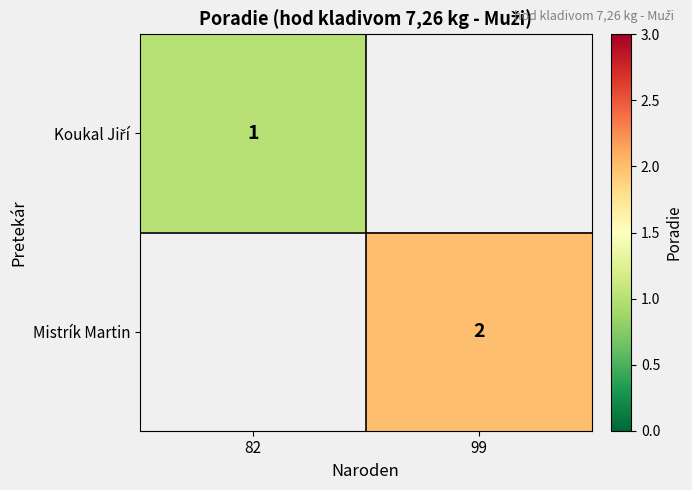

List the series in order of their peak value, highest first.

Koukal Jiří, Mistrík Martin